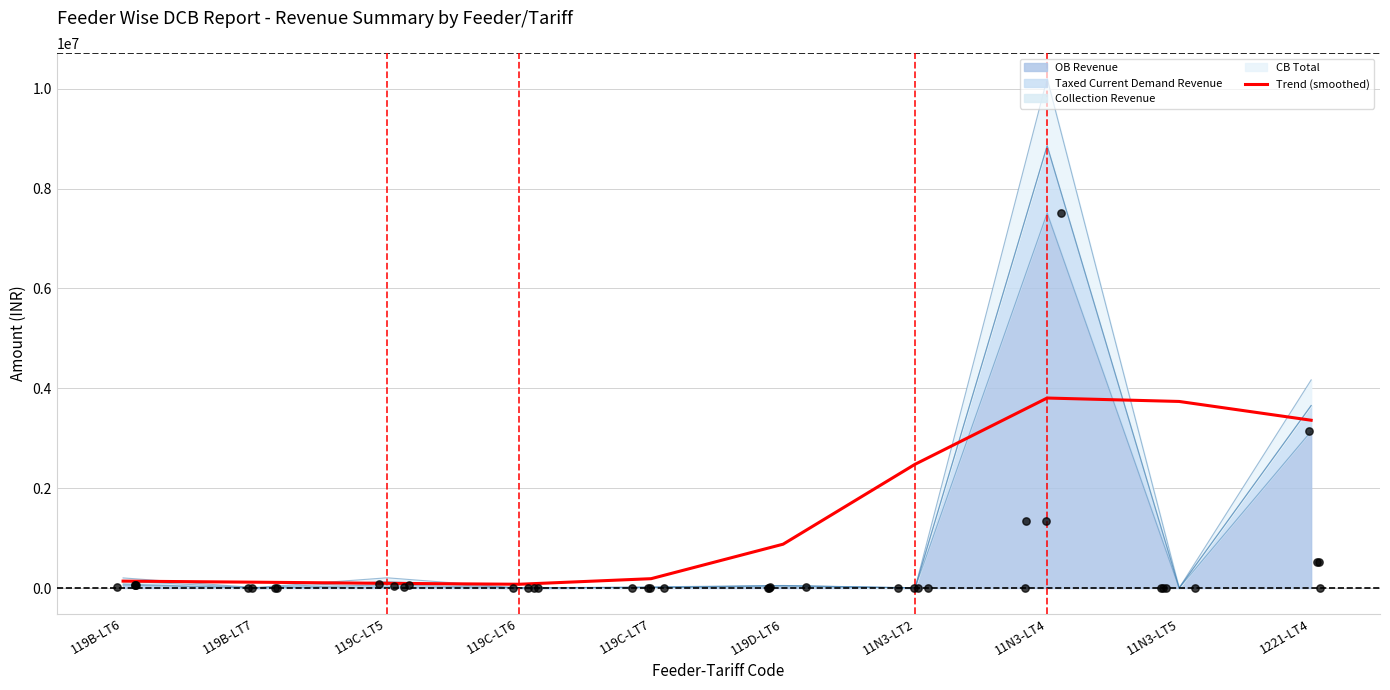

What is the ratio of the value at 119C-LT7 to the value at 119B-LT6?

1.4